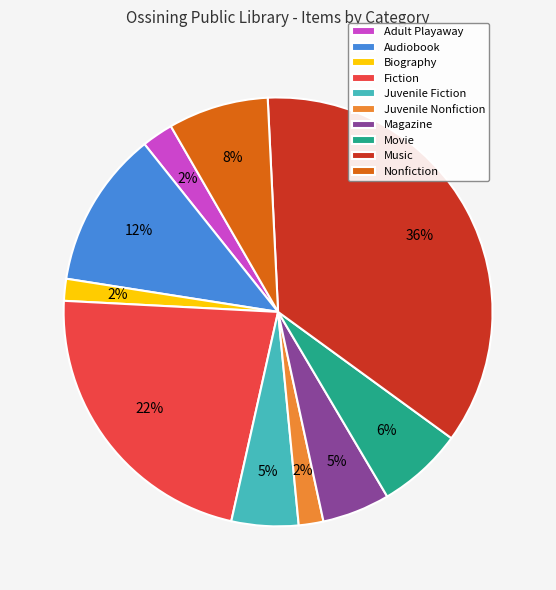

Between Biography and Nonfiction, which is larger?

Nonfiction